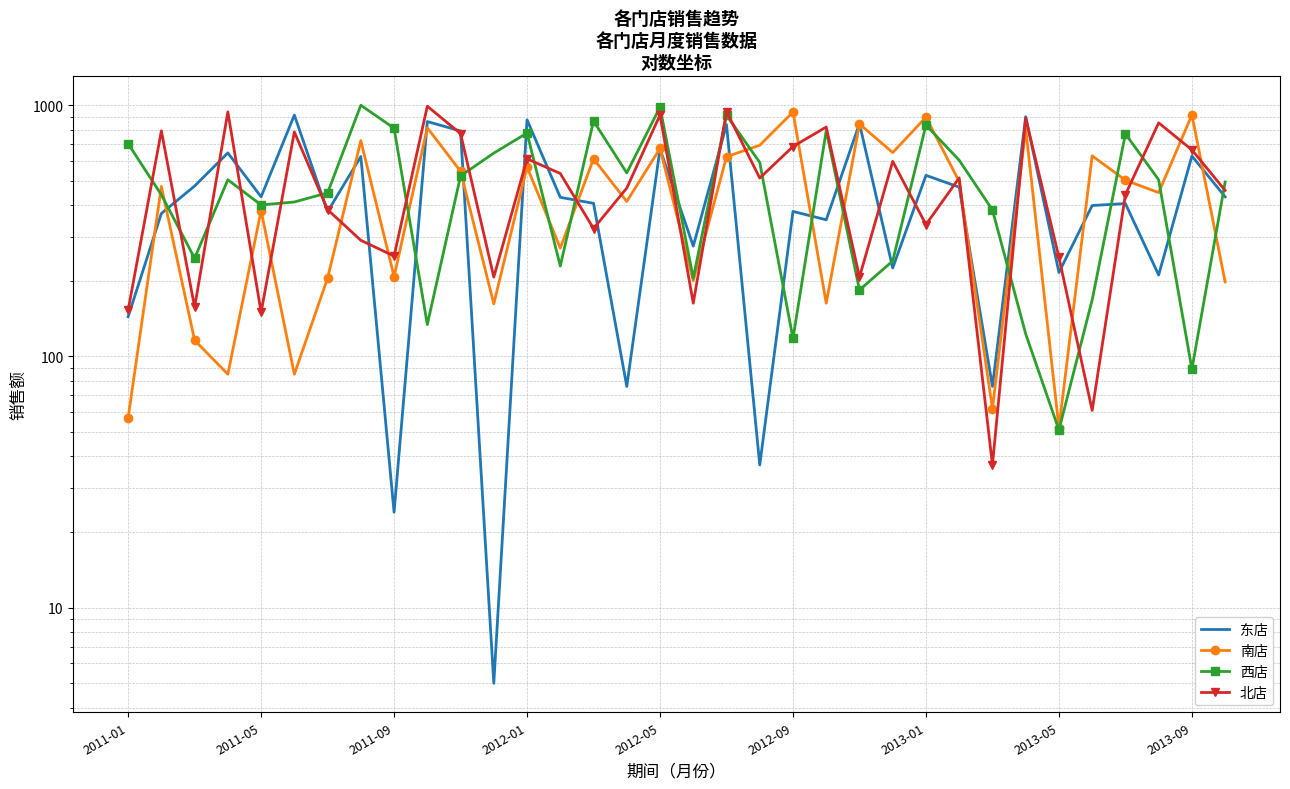

What is the difference between the second highest and minimum values in the 西店 series?

932